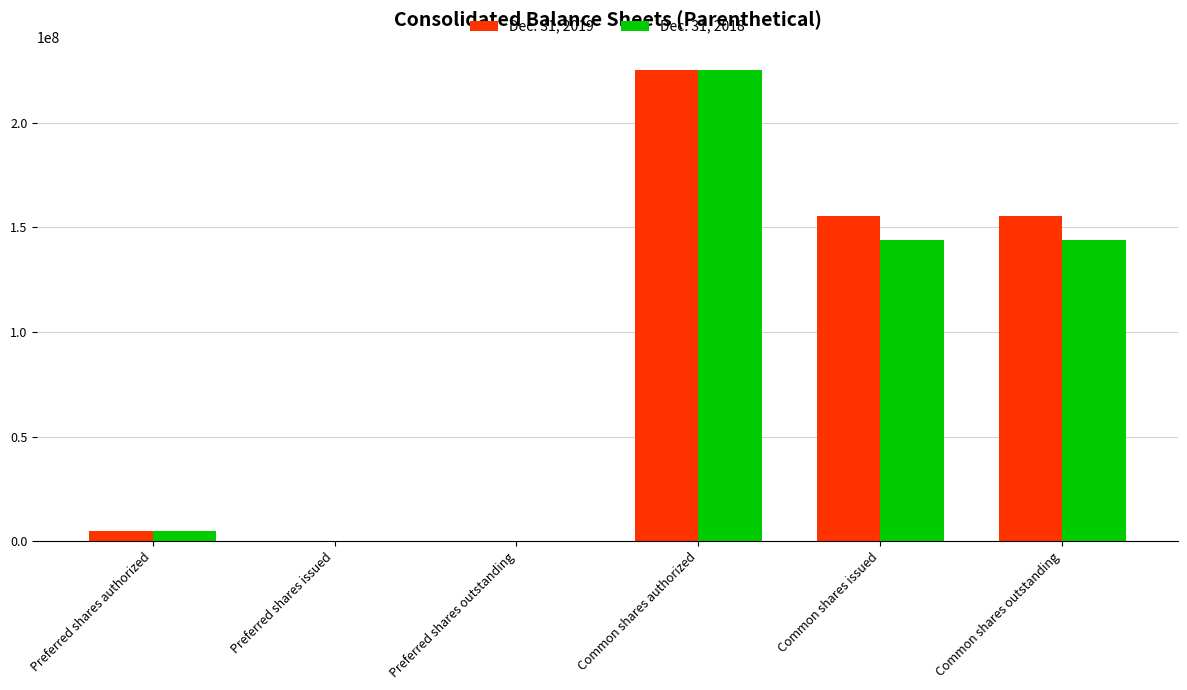

Which series changed the most between Common shares authorized and Common shares issued?

Dec. 31, 2018